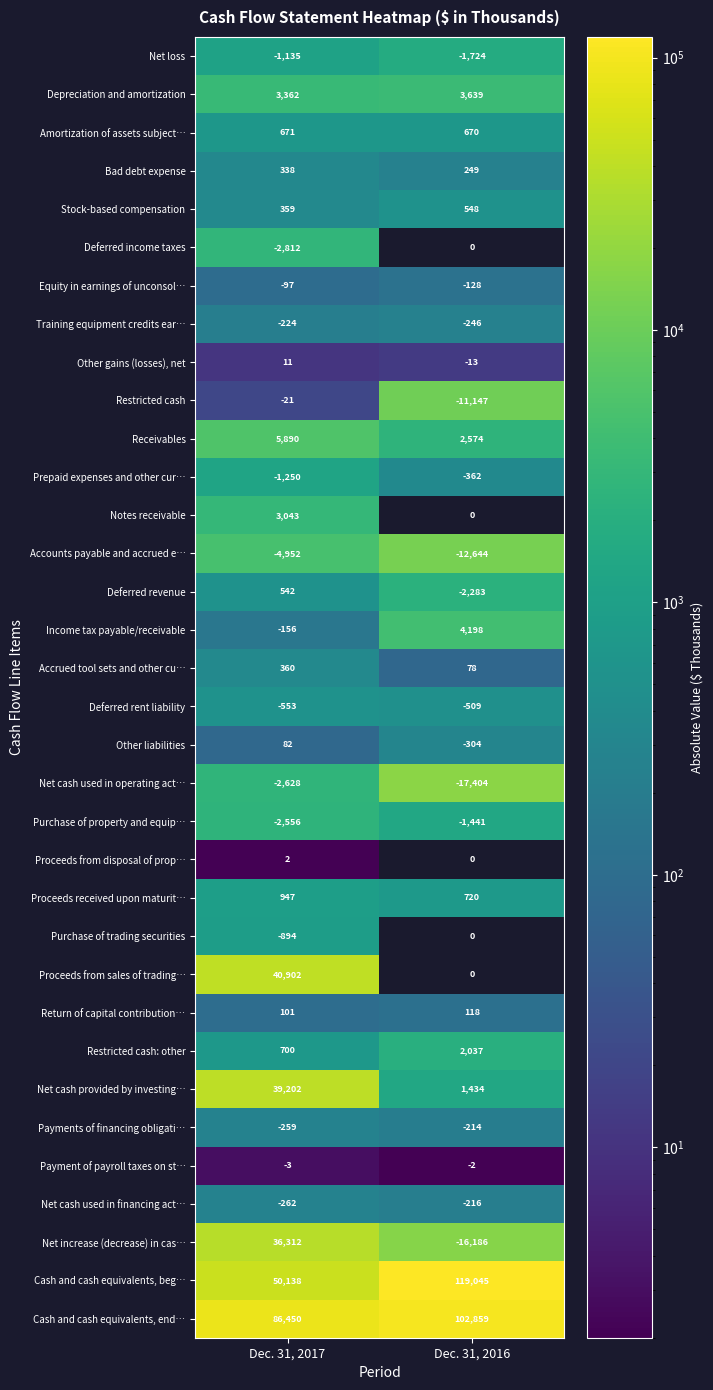

True or false: Depreciation and amortization has a value of 1118.7 at Dec. 31, 2016.

False